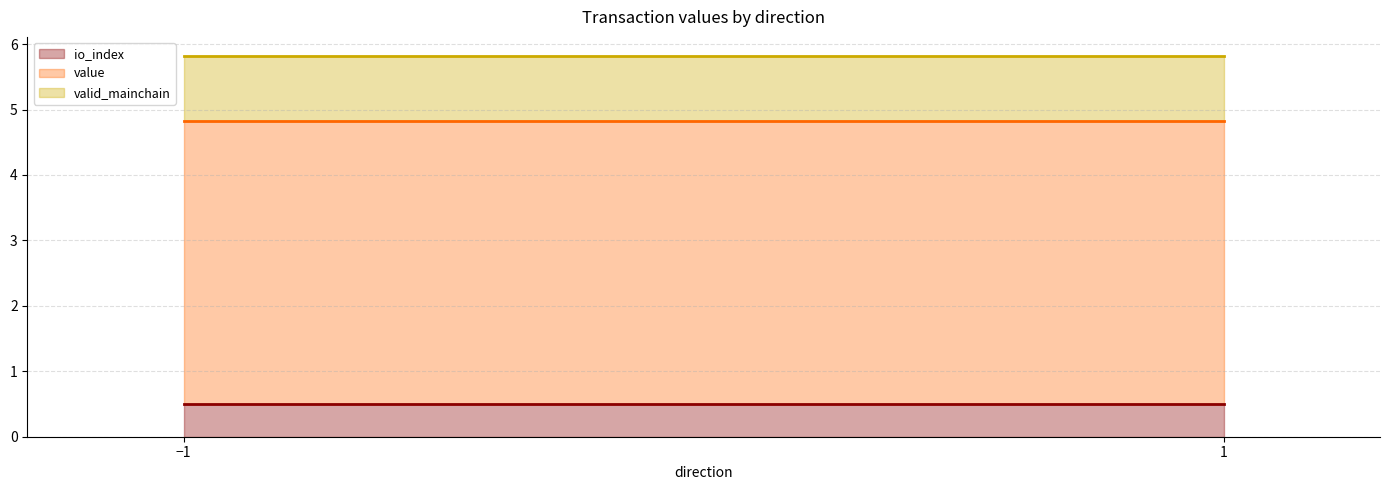

Where is valid_mainchain nearest to the value 1?

-1